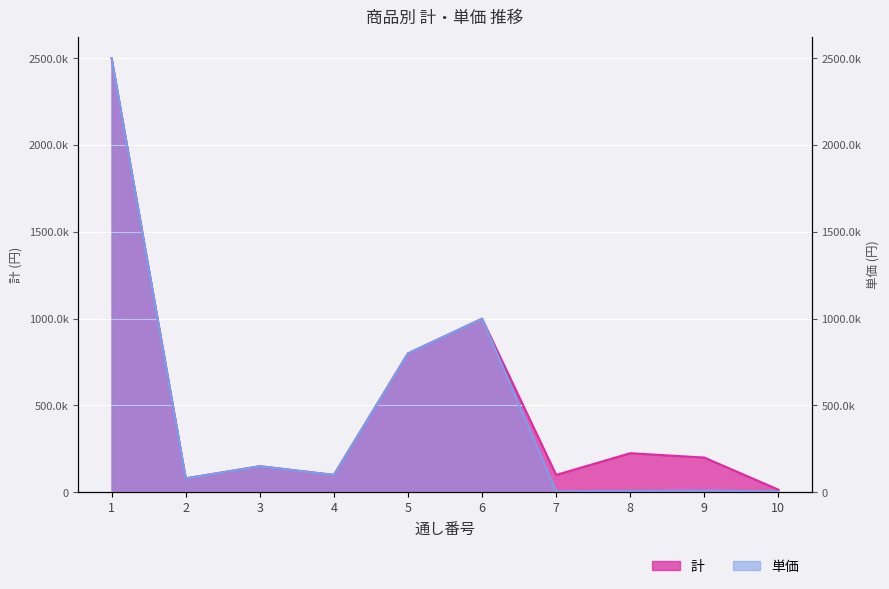

The value of 単価 at 7 is 1852. True or false?

False